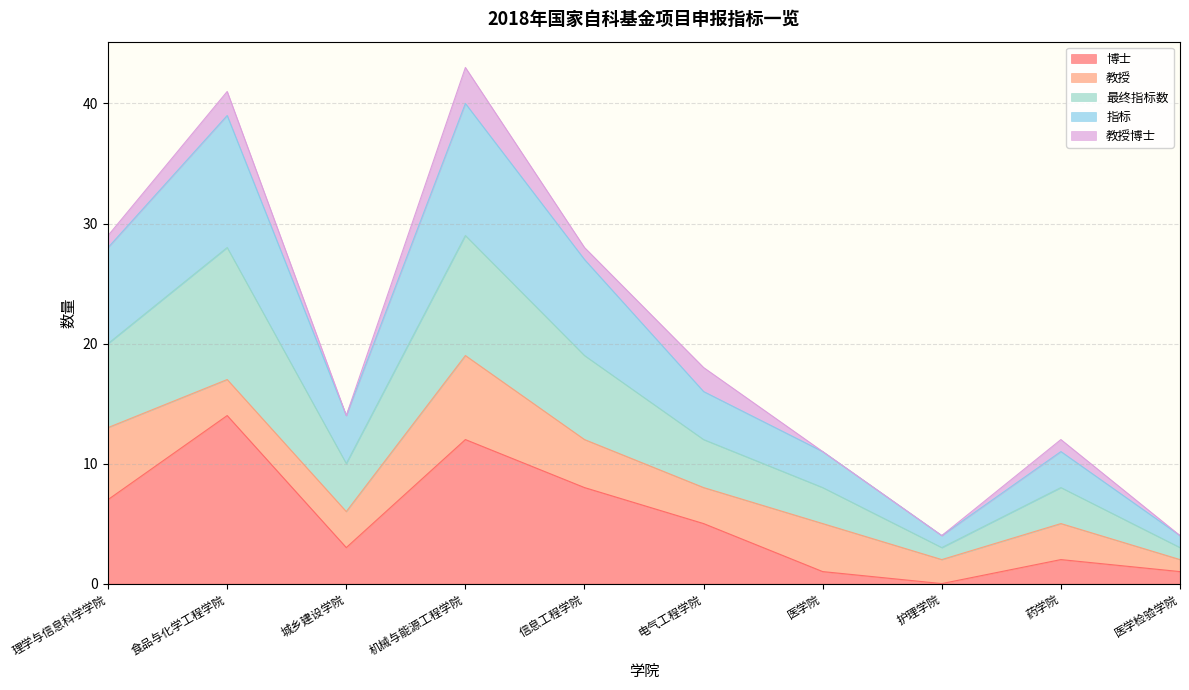

List the labels in order of 指标 value, smallest first.

护理学院, 医学检验学院, 医学院, 药学院, 城乡建设学院, 电气工程学院, 信息工程学院, 理学与信息科学学院, 食品与化学工程学院, 机械与能源工程学院